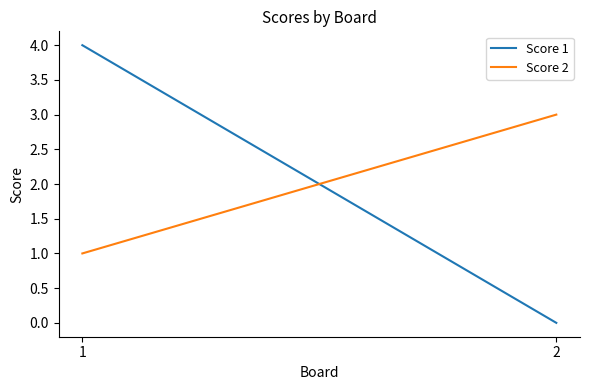

What is the maximum value shown in the chart?

4